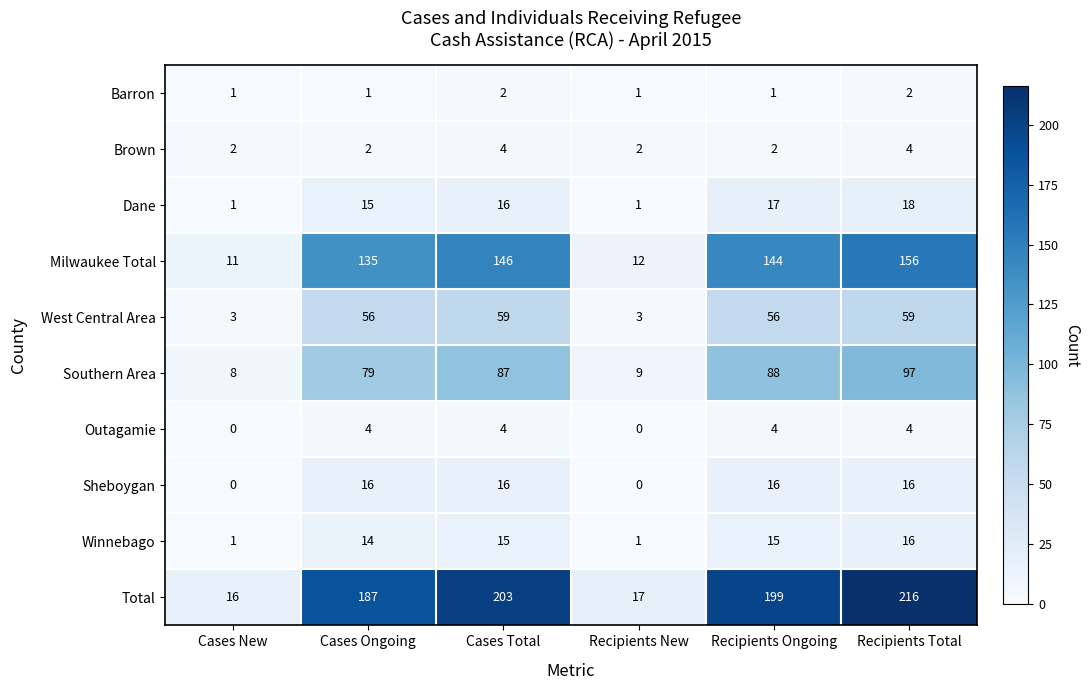

What is the sum of the West Central Area values at Recipients Ongoing and Cases Total?

115